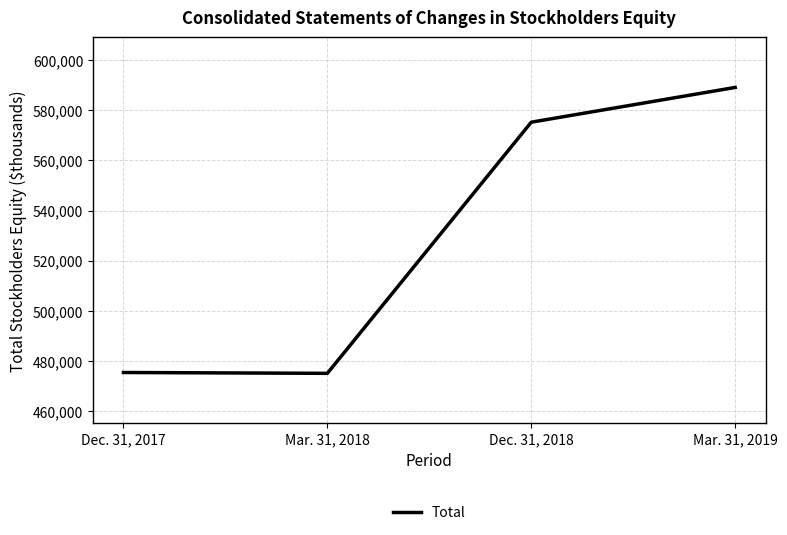

At which category does the data reach its first local valley?

Mar. 31, 2018